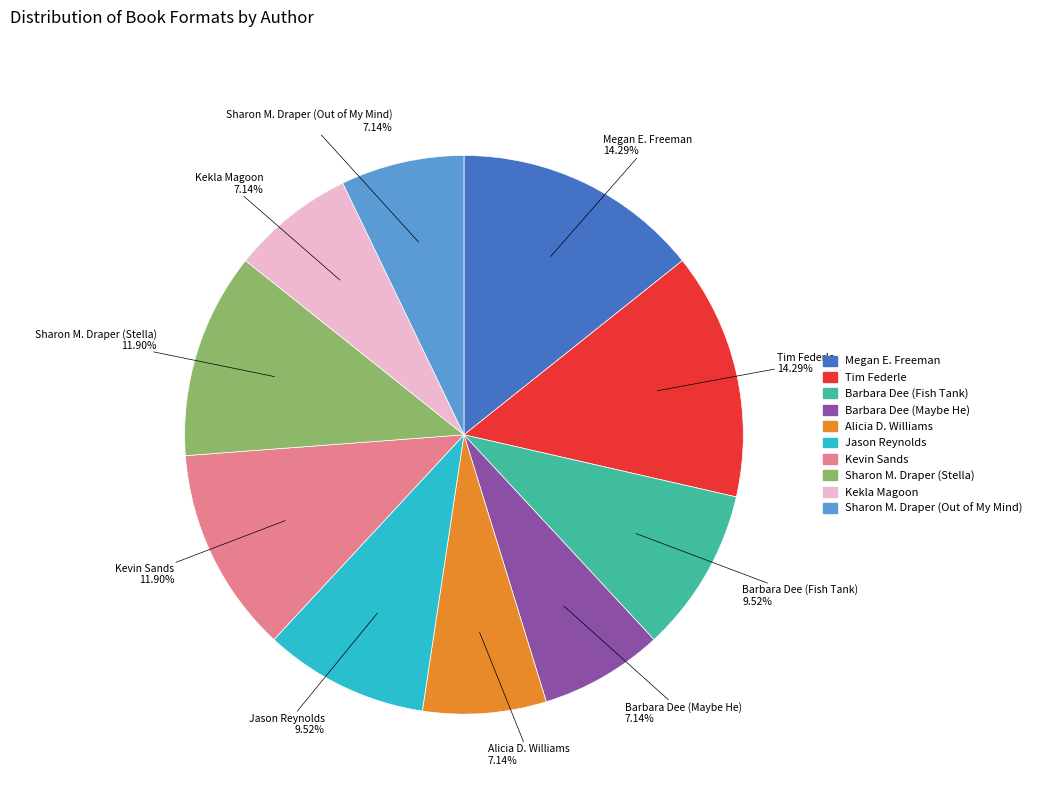

Is the sum of Tim Federle and Alicia D. Williams greater than half?

No